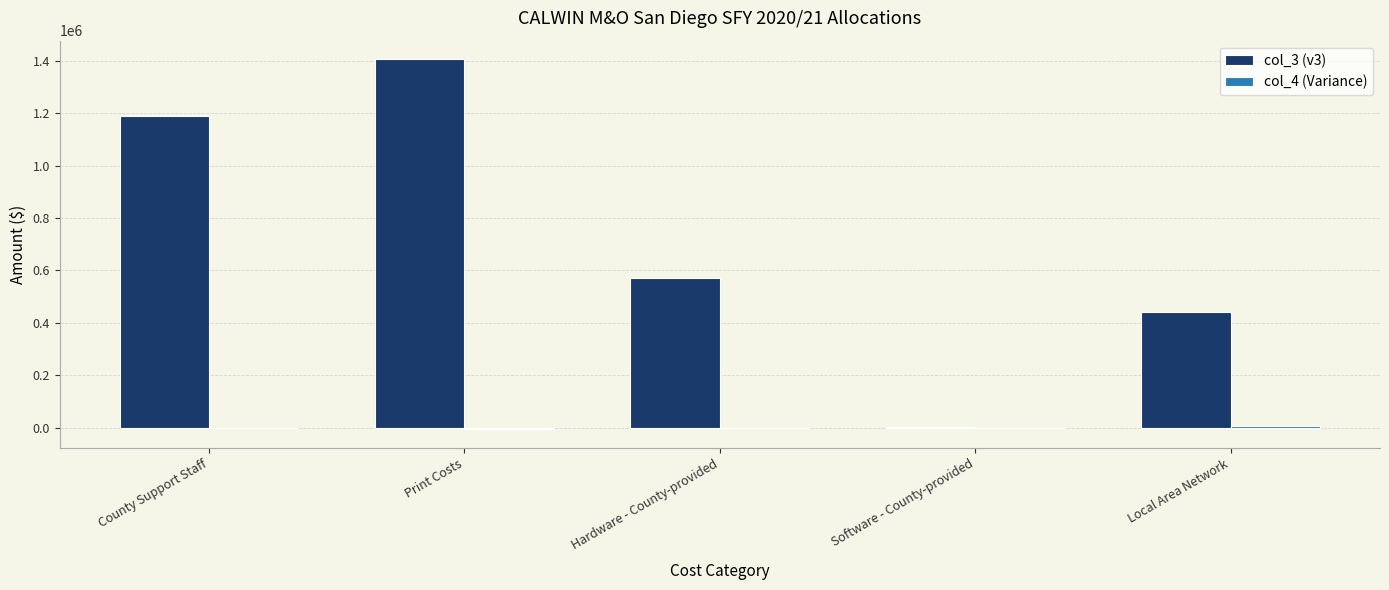

How many data points does each series have?

5